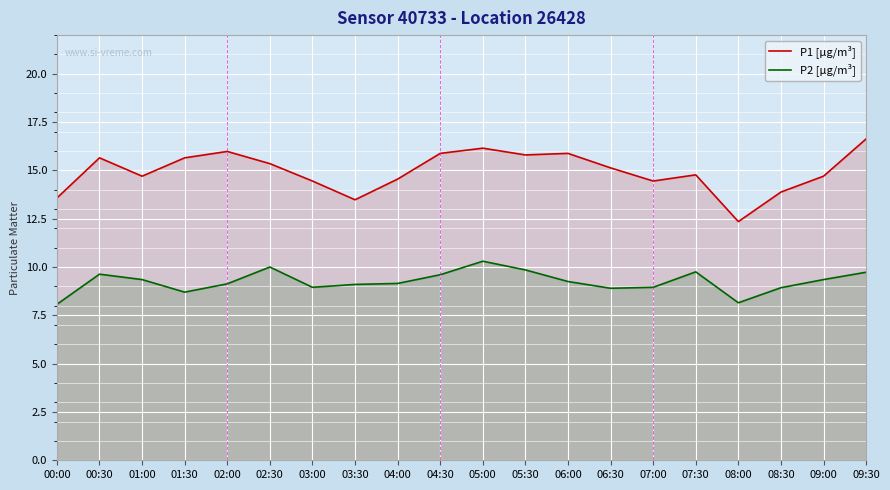

What value does the P1 [µg/m³] series have at 06:30?

15.1